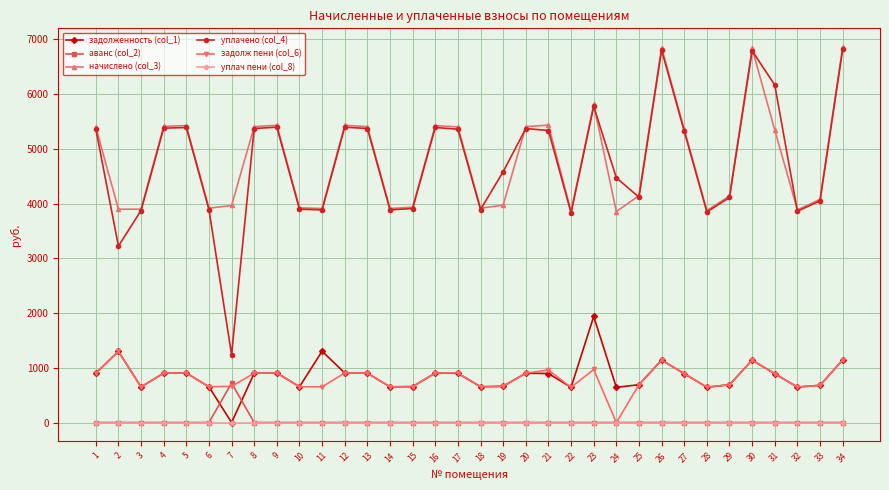

True or false: задолж пени (col_6) has more than 0 interior local peaks.

True